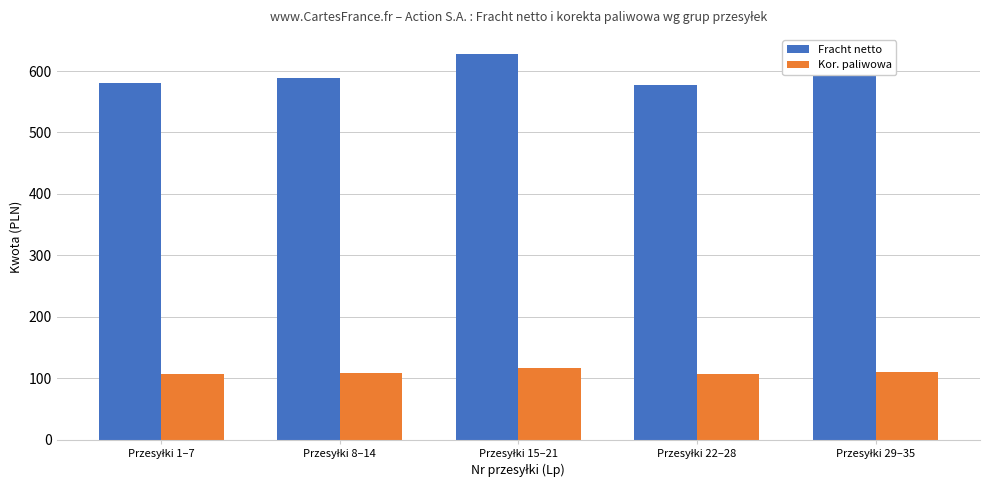

At how many categories does at least one series exceed 146?

5